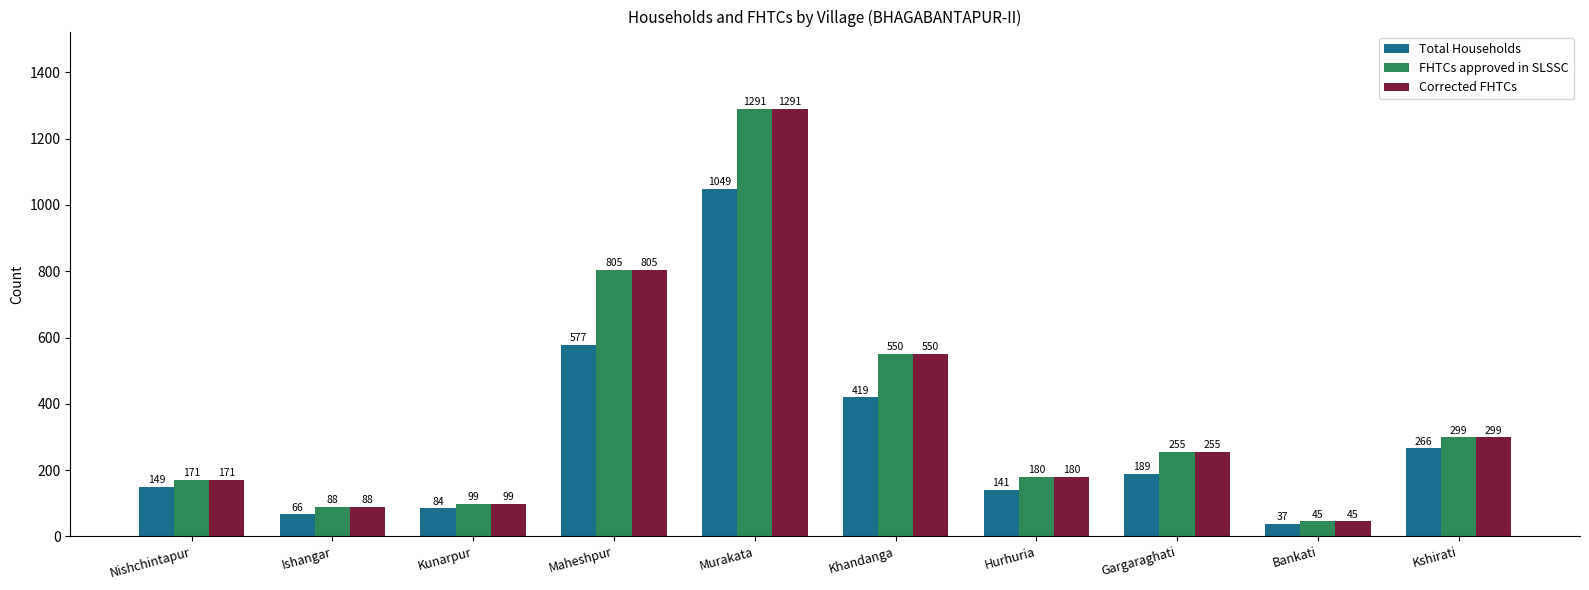

What are all the series names shown in the legend?

Total Households, FHTCs approved in SLSSC, Corrected FHTCs